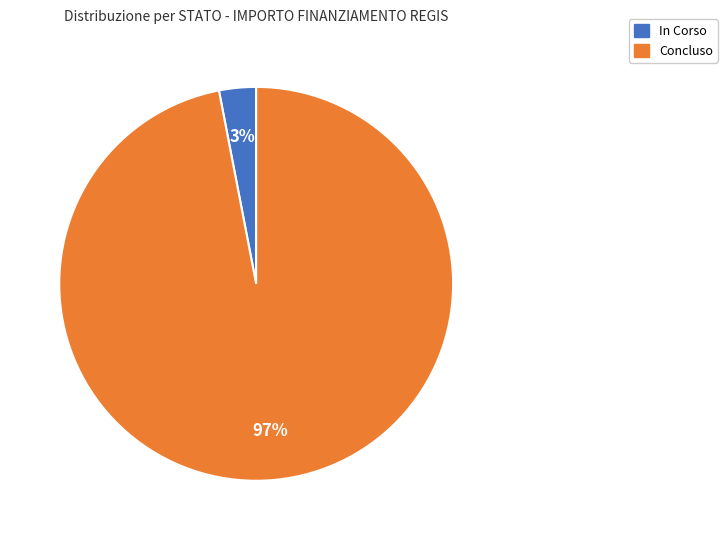

What percentage is the In Corso slice, to the nearest percent?

3%